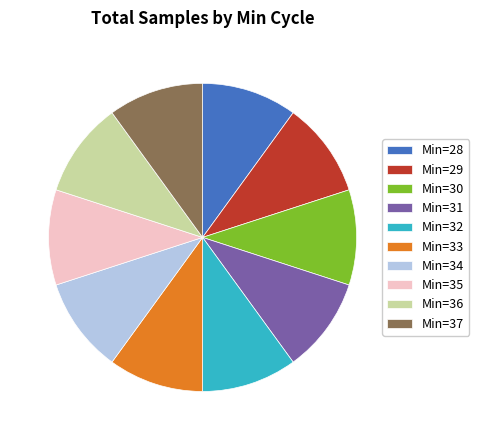

How many segments does this pie chart have?

10